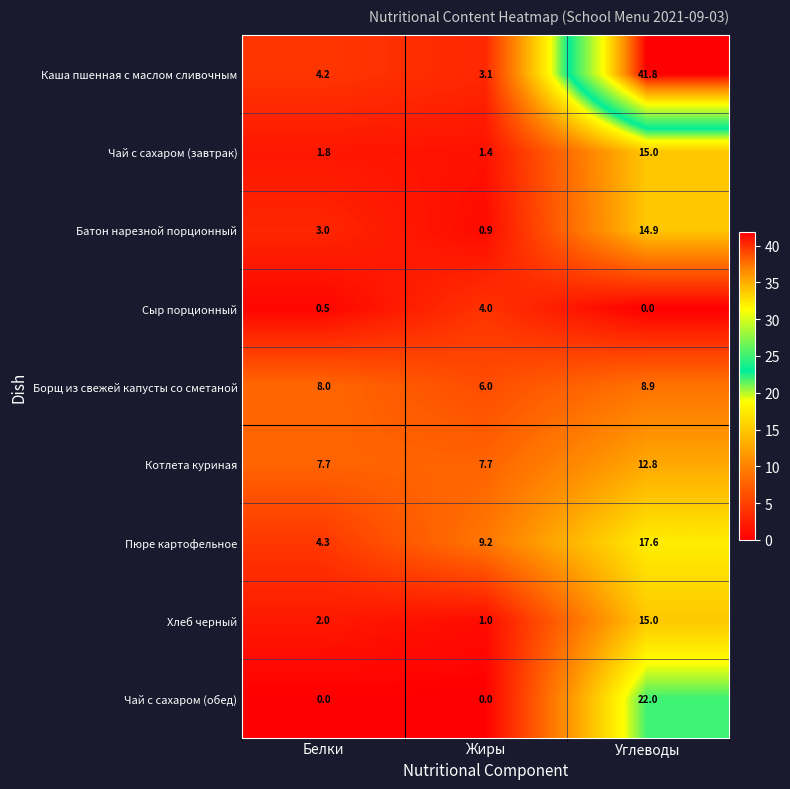

Reading right to left, list all the values displayed in this chart.

Каша пшенная с маслом сливочным: 41.8	3.1	4.2
Чай с сахаром (завтрак): 15.0	1.4	1.8
Батон нарезной порционный: 14.9	0.9	3.0
Сыр порционный: 0.0	4.0	0.5
Борщ из свежей капусты со сметаной: 8.9	6.0	8.0
Котлета куриная: 12.8	7.7	7.7
Пюре картофельное: 17.6	9.2	4.3
Хлеб черный: 15.0	1.0	2.0
Чай с сахаром (обед): 22.0	0.0	0.0